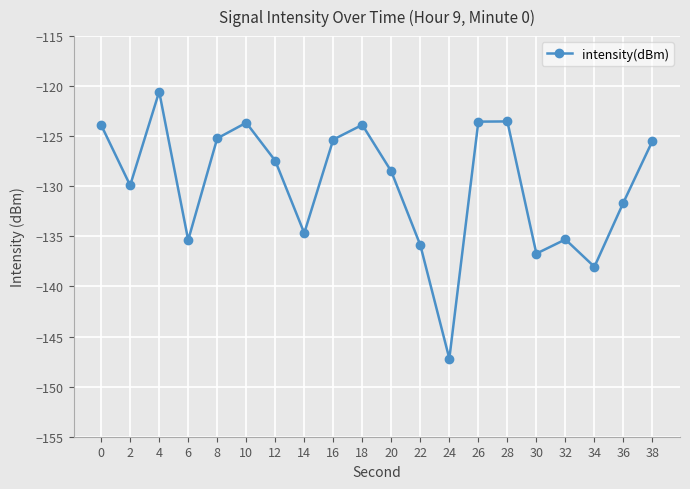

What is the greatest value displayed?

-120.5